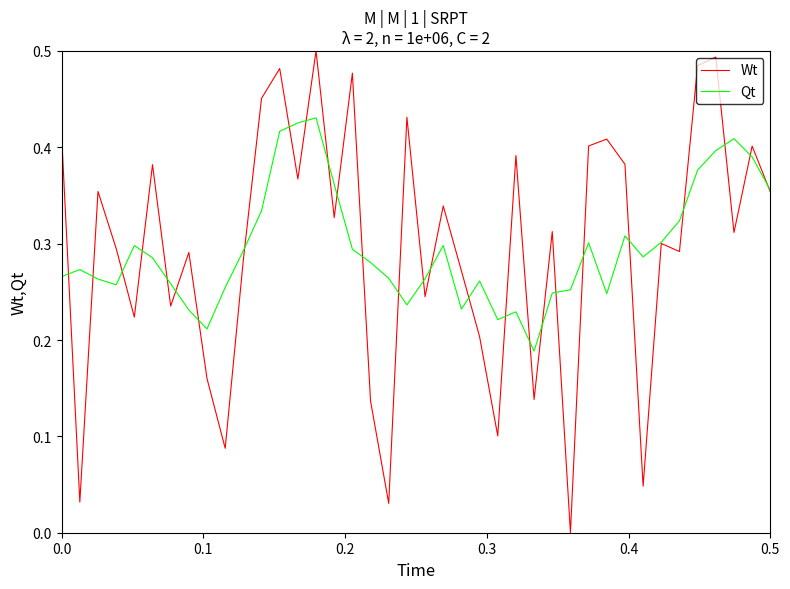

Rank the series by their maximum value, from highest to lowest.

Wt, Qt